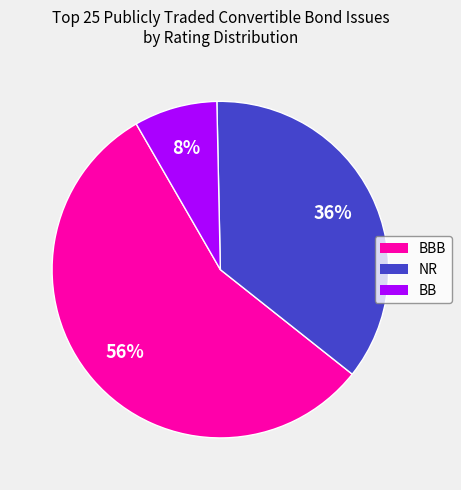

The BBB slice represents 45% of the pie. True or false?

False